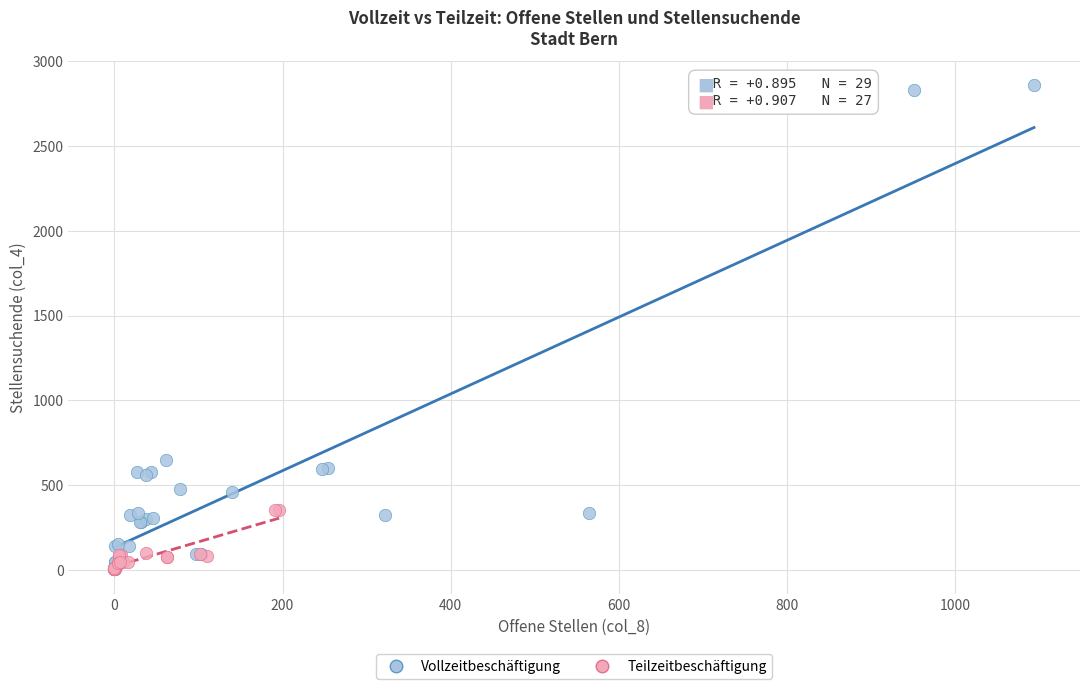

Which series has the widest spread of Y values?

Vollzeitbeschäftigung